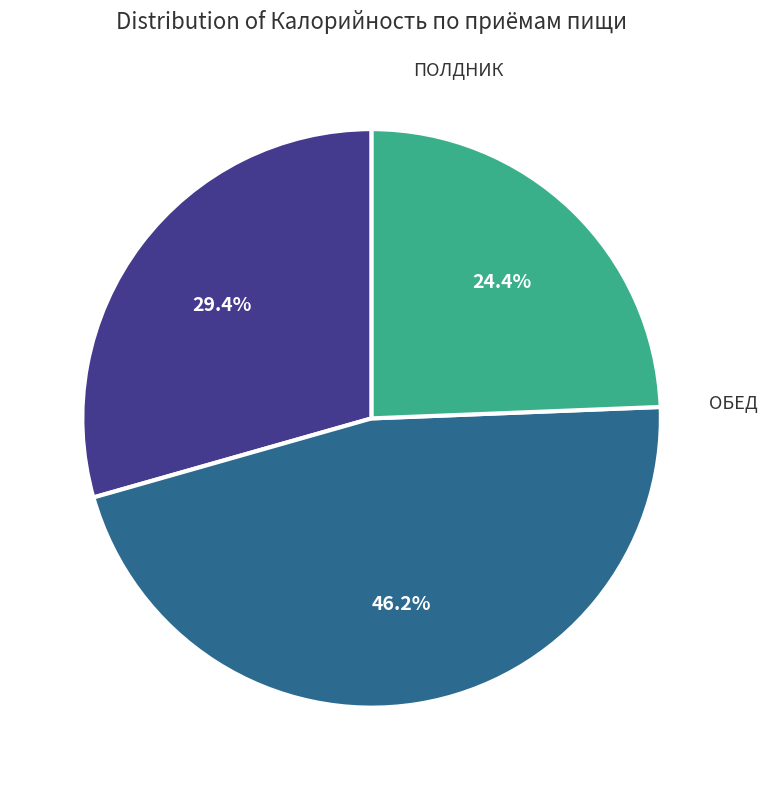

Does any single category account for the majority?

No